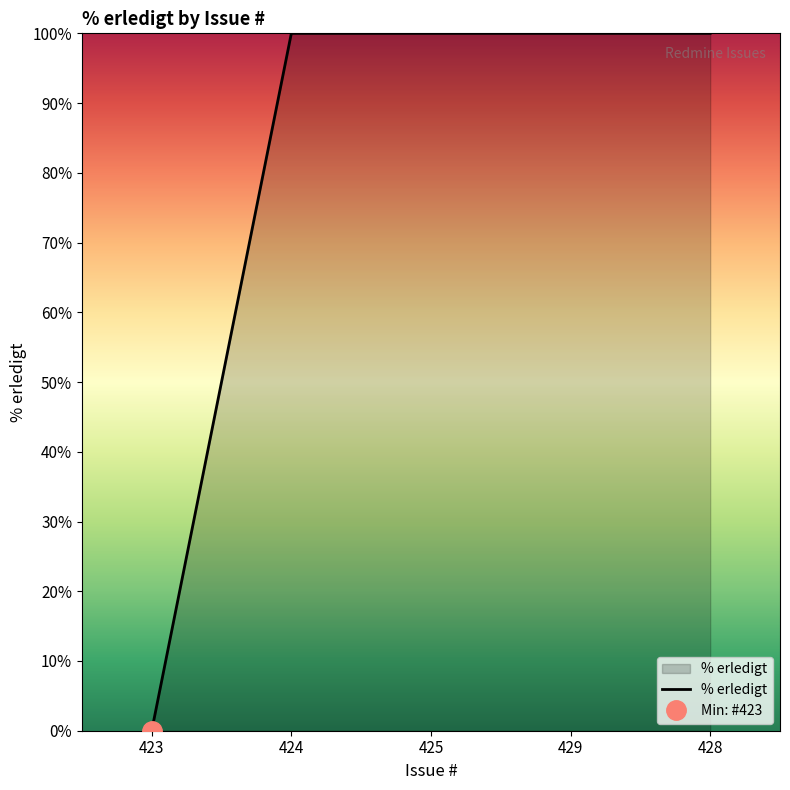

The value at 429 is 169. True or false?

False